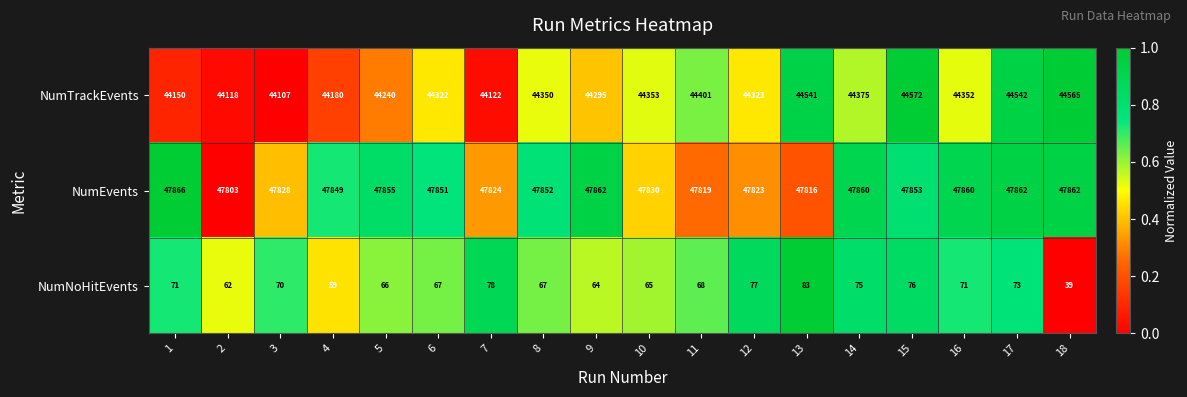

How many categories are shown in the chart?

18